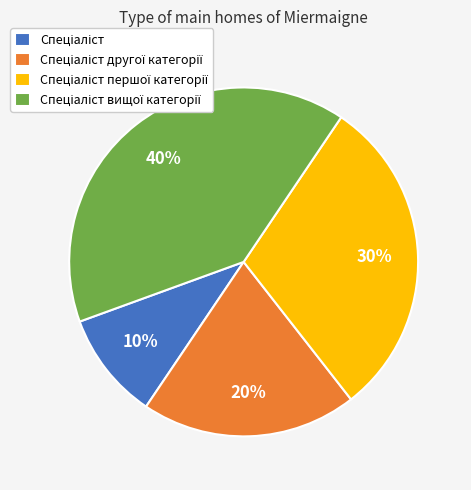

To the nearest percent, what is the average slice percentage?

25%